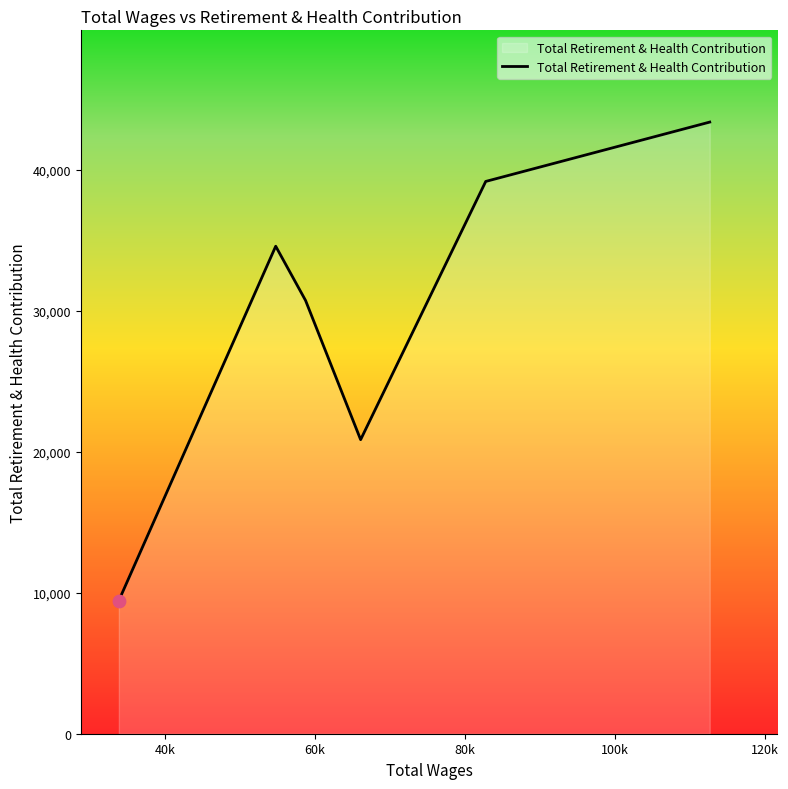

True or false: there are more than 1 points higher than both neighbors.

False